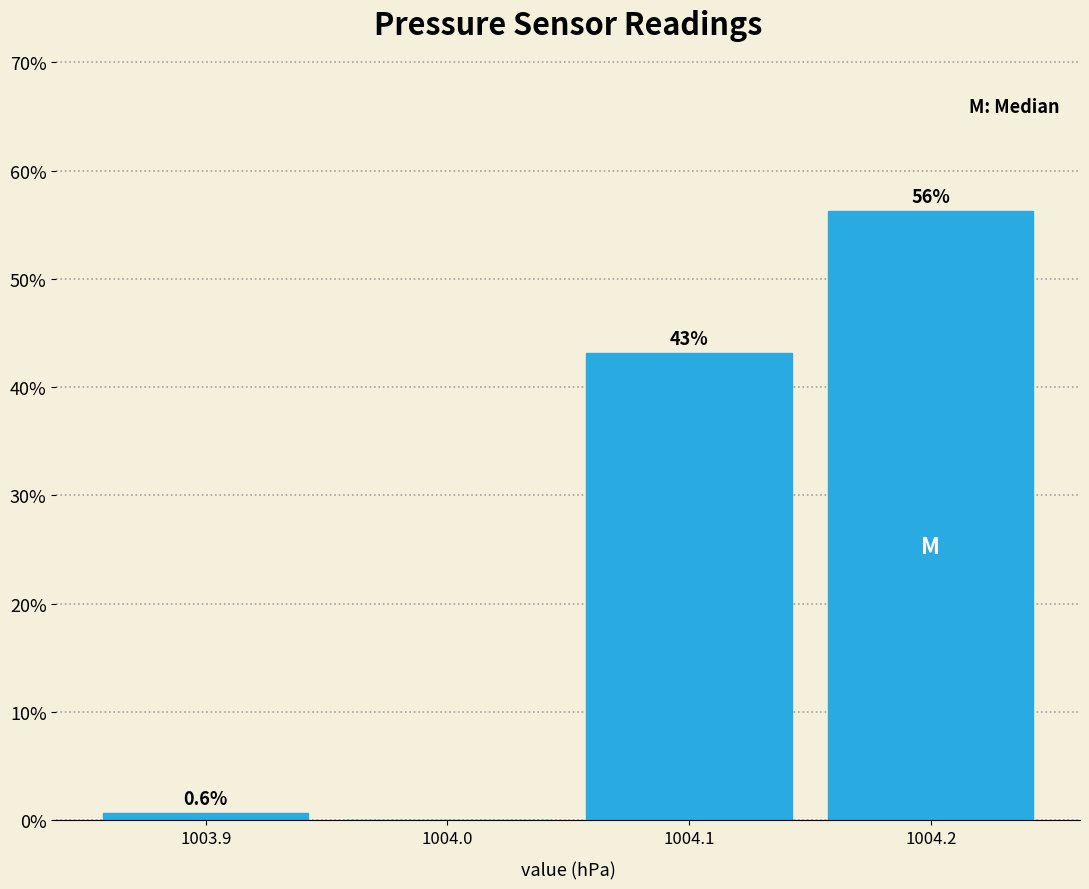

Over which range of the x-axis is the bar tallest?

1004.15 to 1004.25